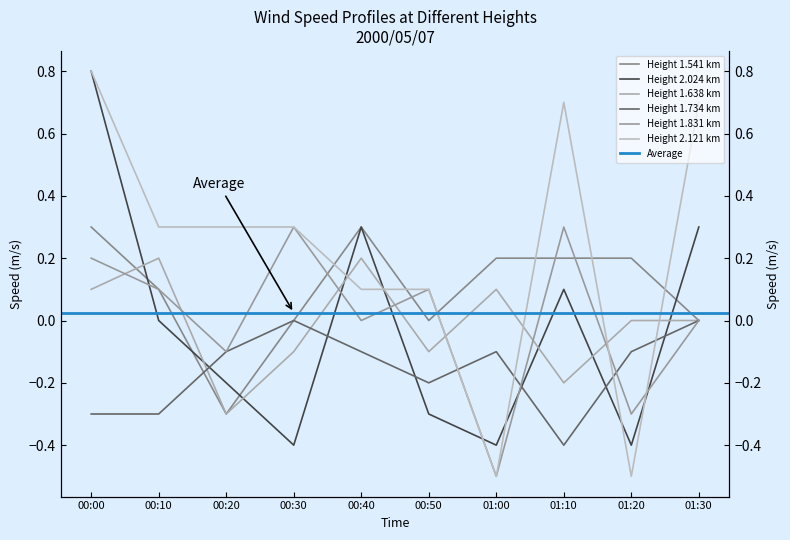

Which series has the largest total across all categories?

2.121